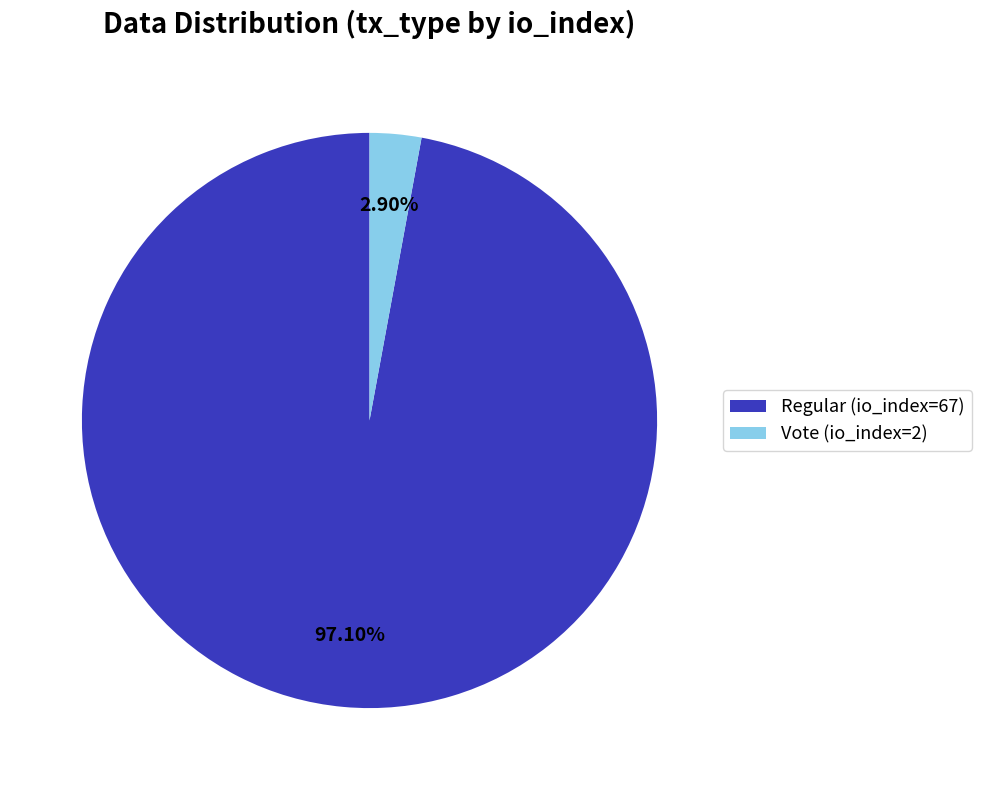

To the nearest percent, what is the combined percentage of Regular (io_index=67) and Vote (io_index=2)?

100%